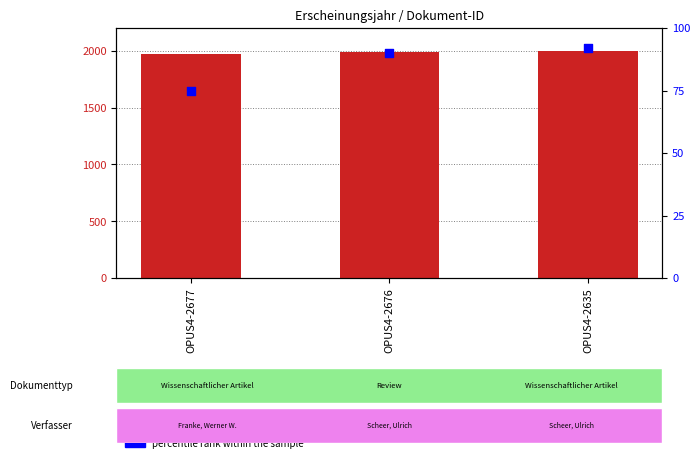

Which series reaches the maximum Y coordinate?

Erscheinungsjahr